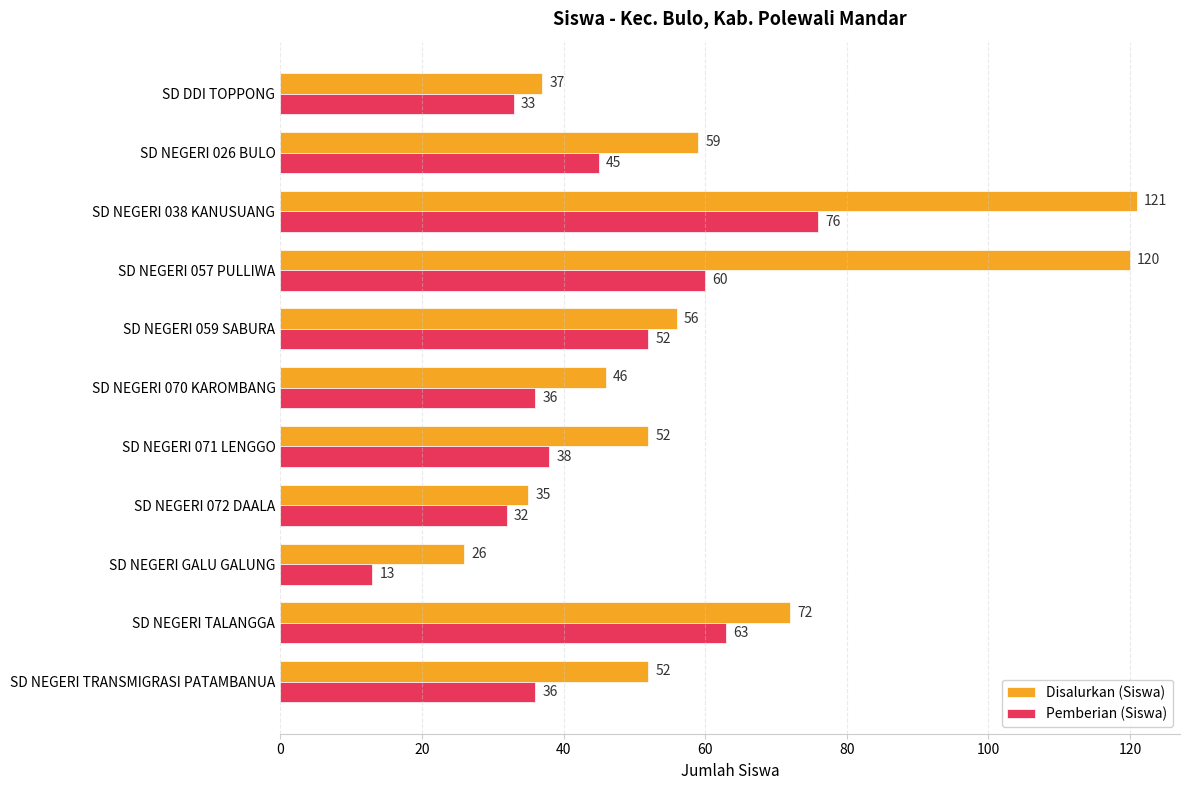

List the series in order of their overall mean, lowest first.

Pemberian (Siswa), Disalurkan (Siswa)